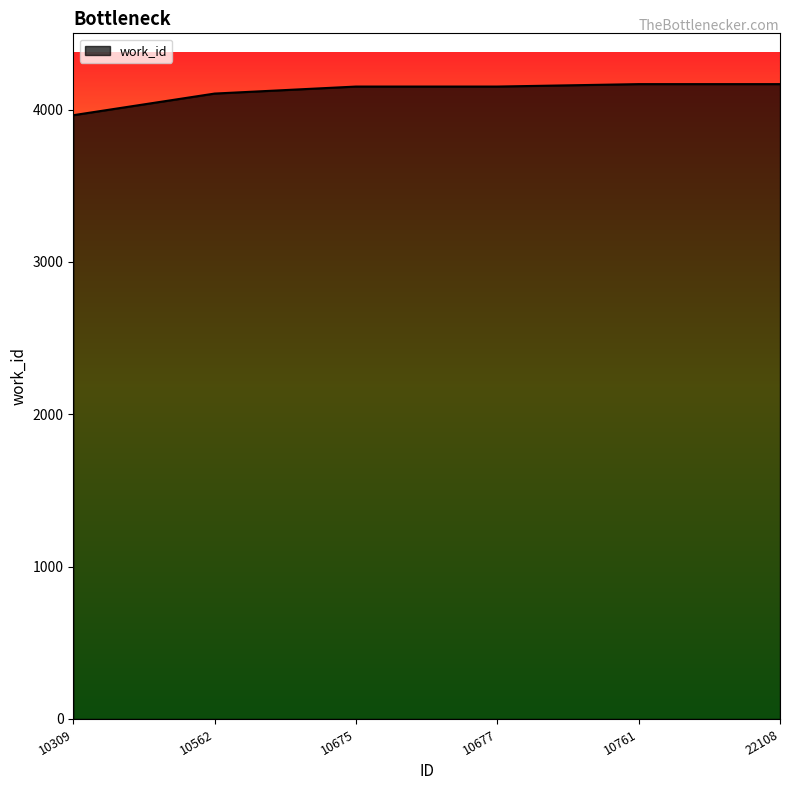

What is the maximum value shown in the chart?

4167